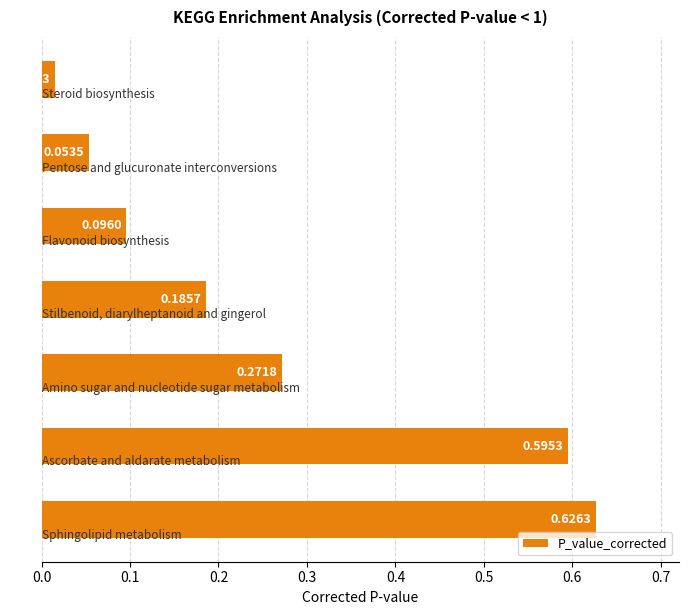

What is the difference between the second highest and second lowest values?

0.5